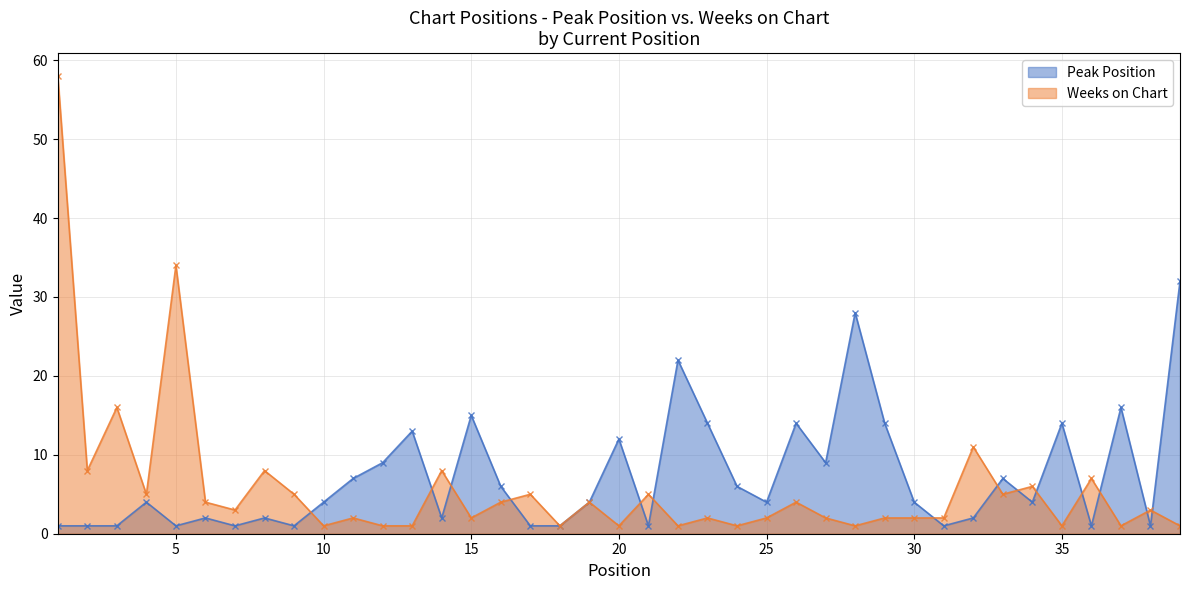

Where do Weeks on Chart and Peak Position first cross each other?

9 and 10